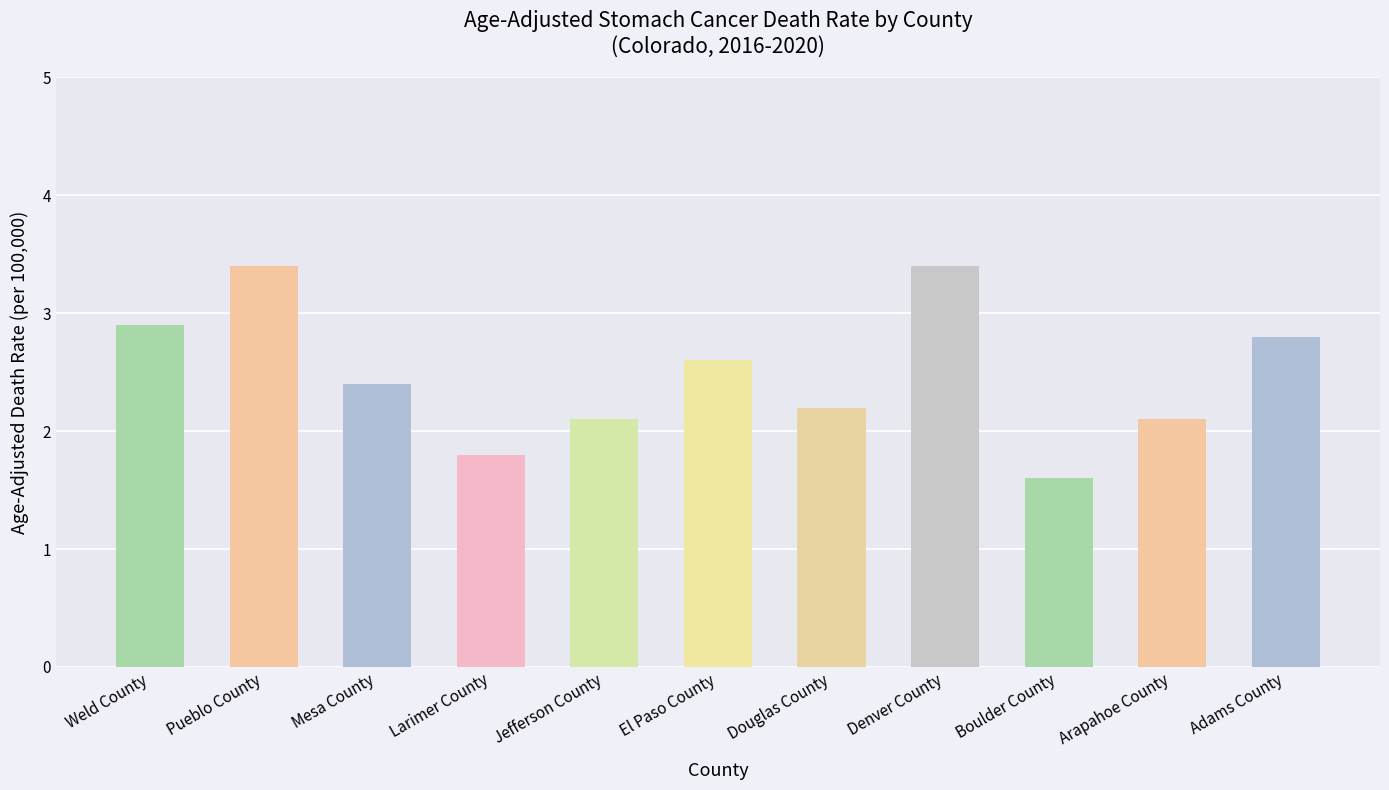

What value does the data have at Adams County?

2.8